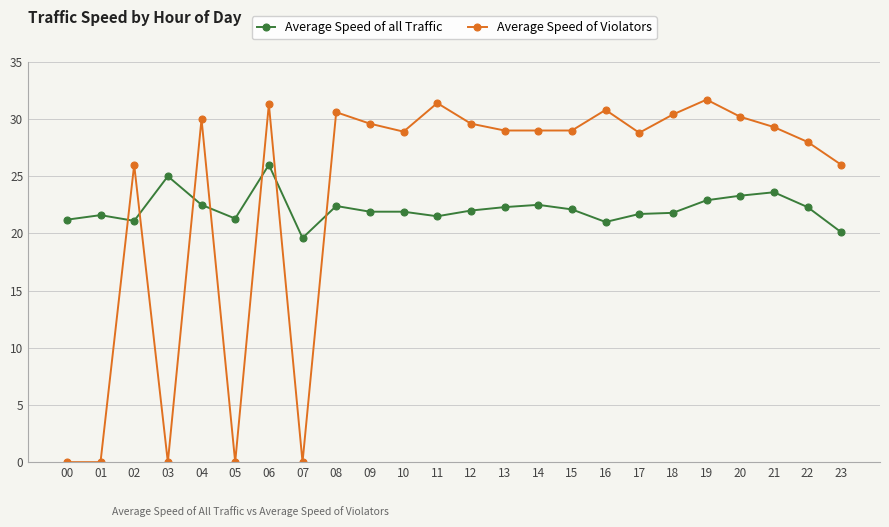

At how many categories does at least one series exceed 6?

24